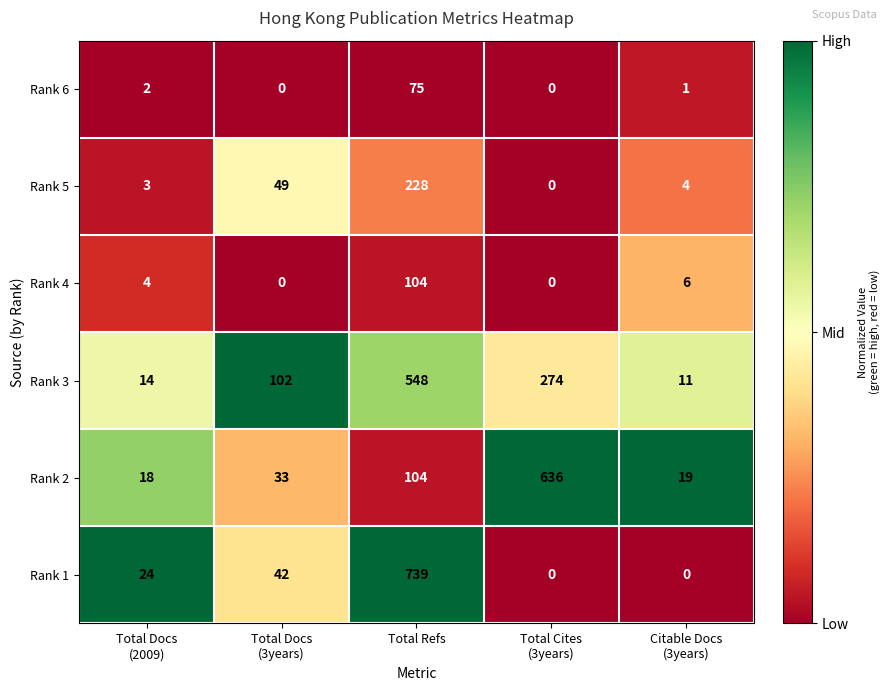

Rank the series by their maximum value, from lowest to highest.

Rank 6, Rank 4, Rank 5, Rank 3, Rank 2, Rank 1